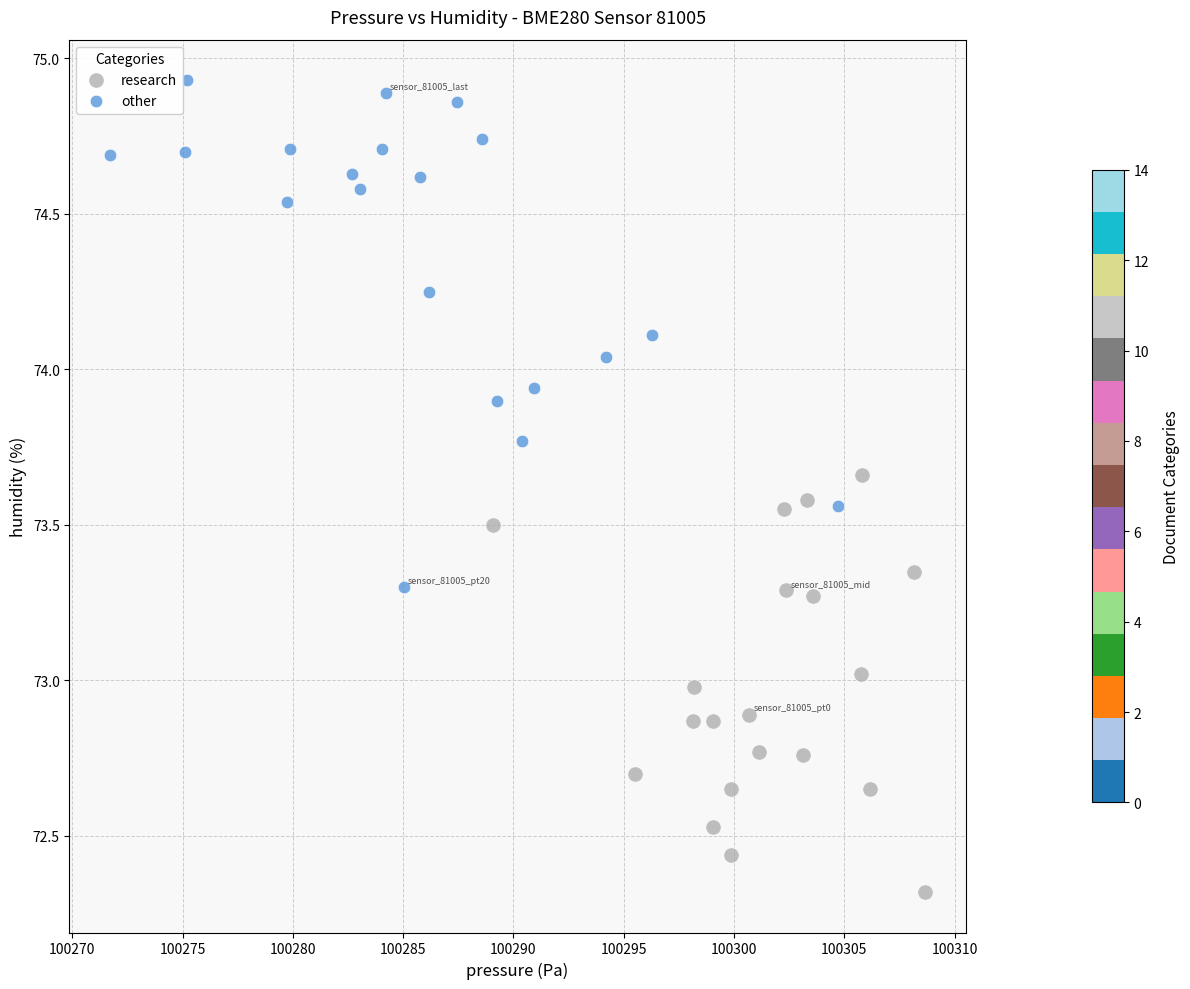

What are all the series names shown in the legend?

research, other